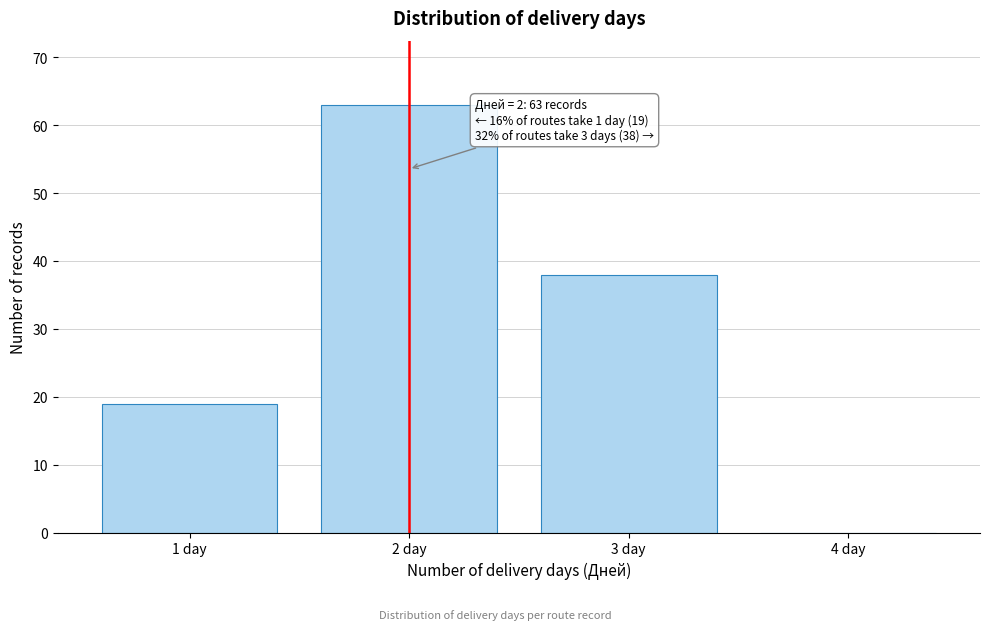

Reading left to right, extract all data points from this chart.

1 day=19	2 day=63	3 day=38	4 day=0